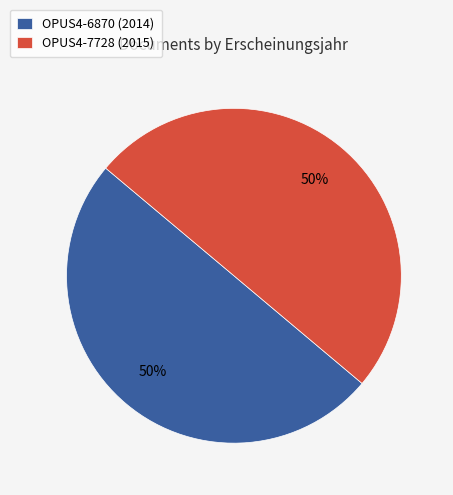

Approximately how many times larger is the value at OPUS4-6870 (2014) compared to OPUS4-7728 (2015)?

1.0